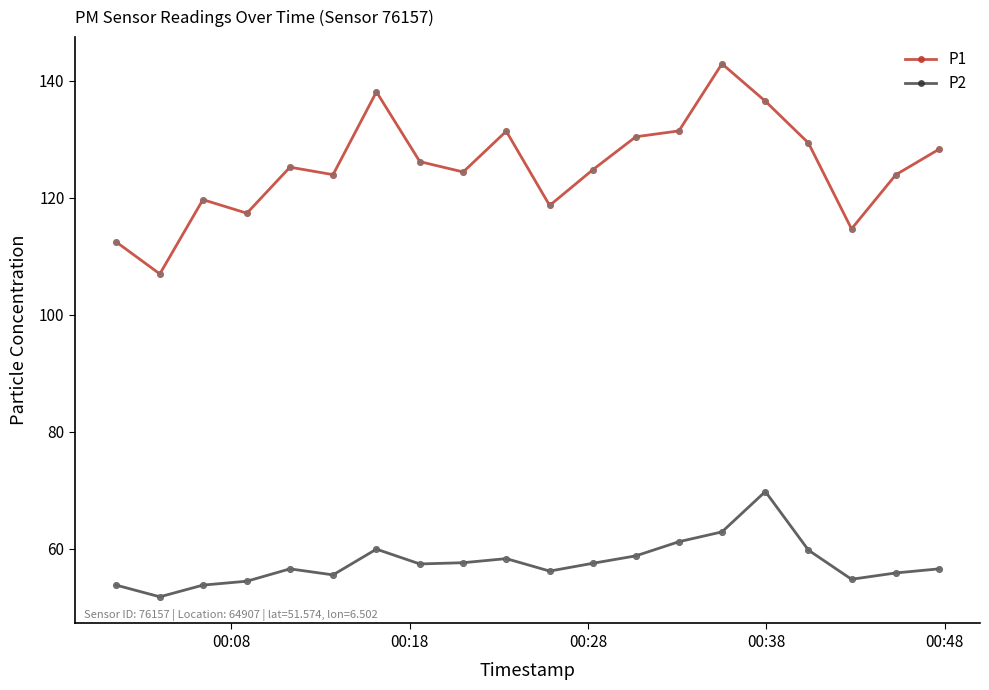

At how many categories does at least one series exceed 83?

20